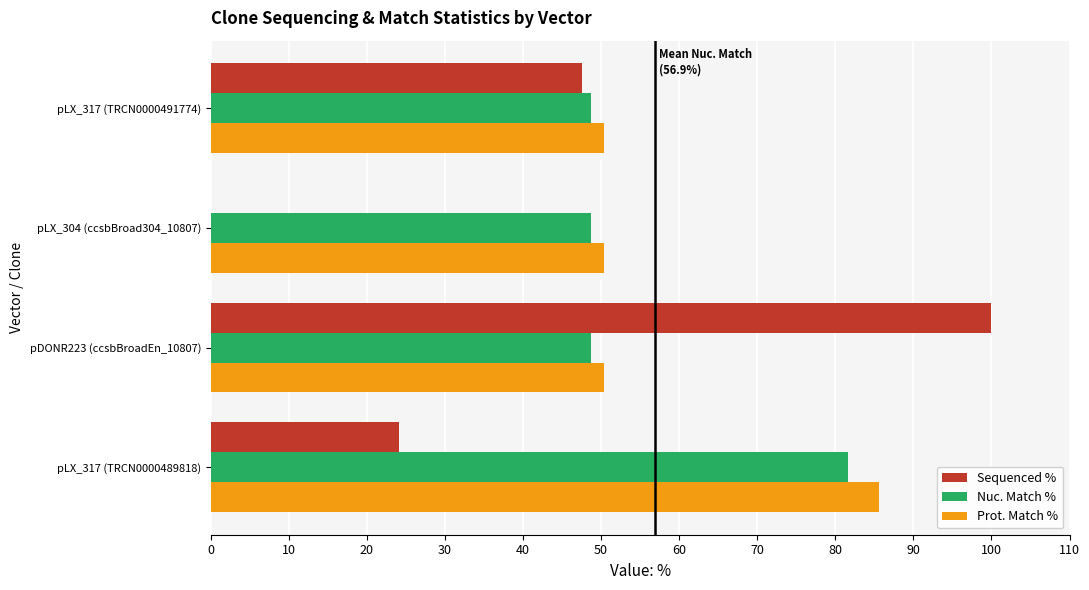

Which category has the highest value across all series?

pDONR223 (ccsbBroadEn_10807)